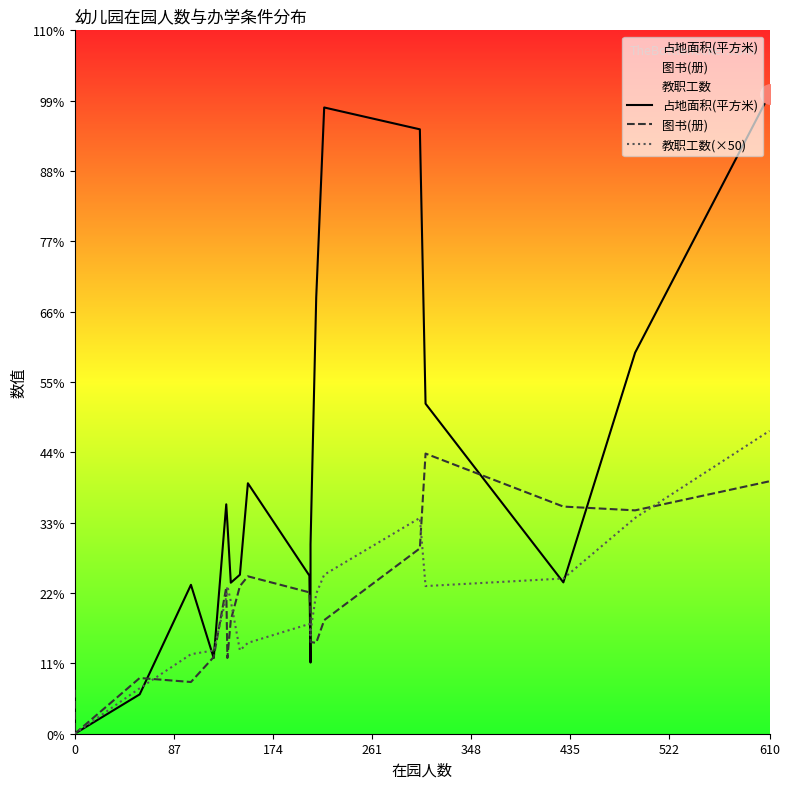

What is the label of the 3rd point from the left?

174